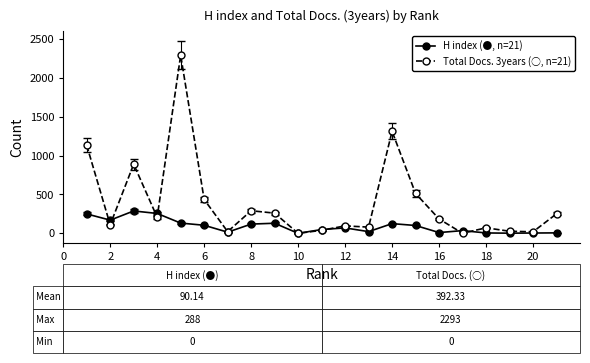

Which series has the largest range (max minus min)?

Total Docs. 3years (○, n=21)